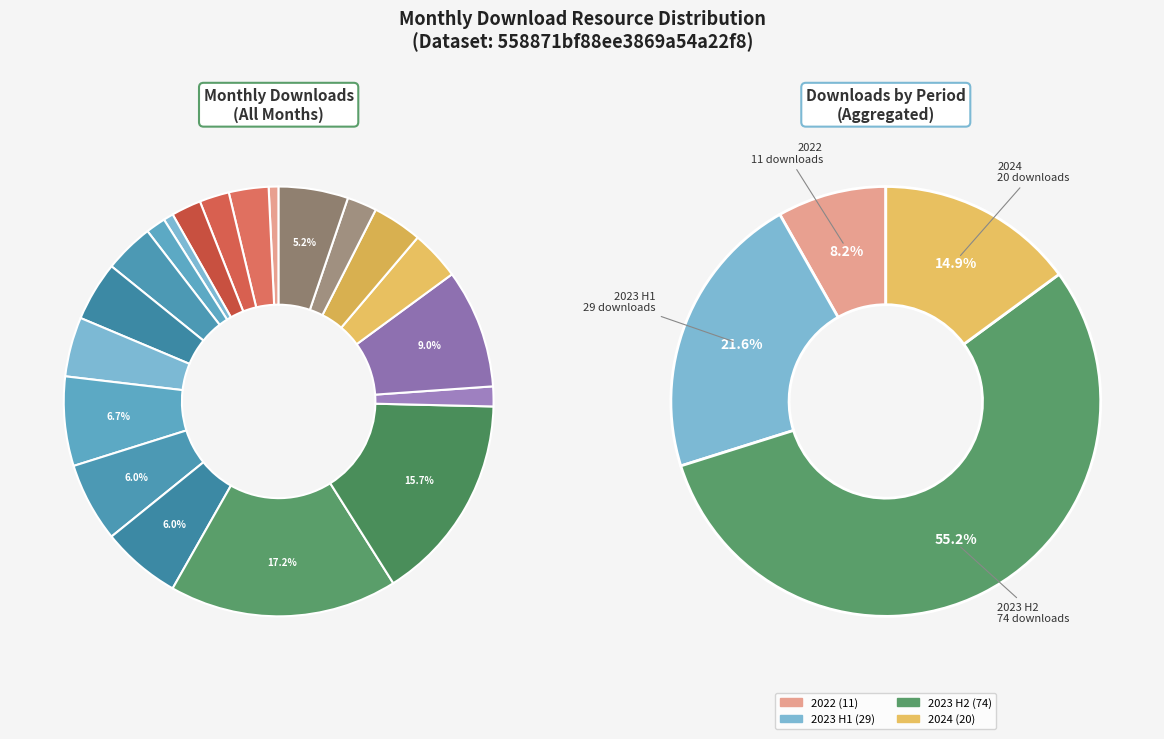

Count the number of slices in the pie.

20